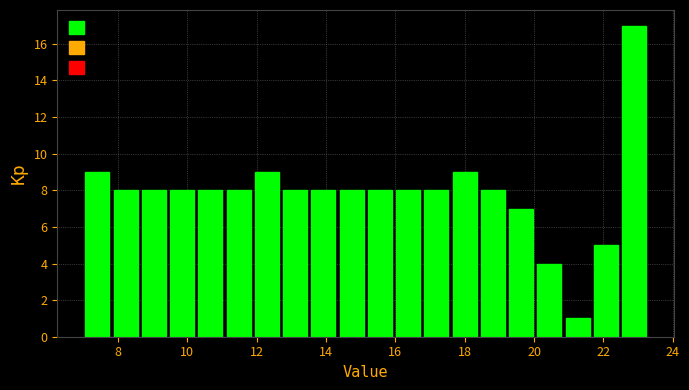

Reading left to right, transcribe this chart: for each bar, give the range it covers on the x-axis and its height. Neither the bar edges nor the heights are printed on the chart, so give them approximately, as read against the axes.

7.0 to 7.8: 9
7.8 to 8.6: 8
8.6 to 9.4: 8
9.4 to 10.2: 8
10.2 to 11.0: 8
11.0 to 11.8: 8
11.8 to 12.8: 9
12.8 to 13.6: 8
13.6 to 14.4: 8
14.4 to 15.2: 8
15.2 to 16.0: 8
16.0 to 16.8: 8
16.8 to 17.6: 8
17.6 to 18.4: 9
18.4 to 19.2: 8
19.2 to 20.0: 7
20.0 to 20.8: 4
20.8 to 21.6: 1
21.6 to 22.4: 5
22.4 to 23.2: 17